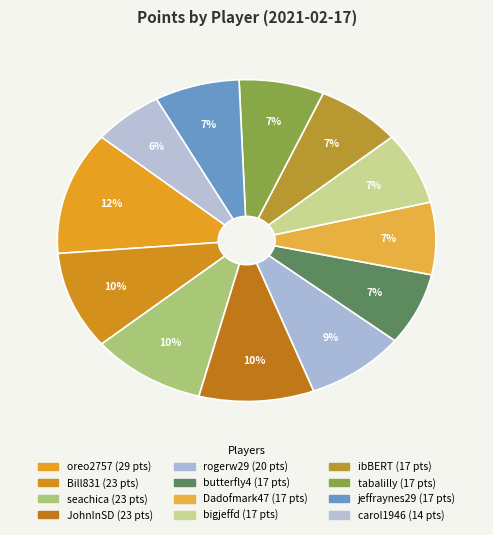

What is the largest slice in the pie chart?

oreo2757